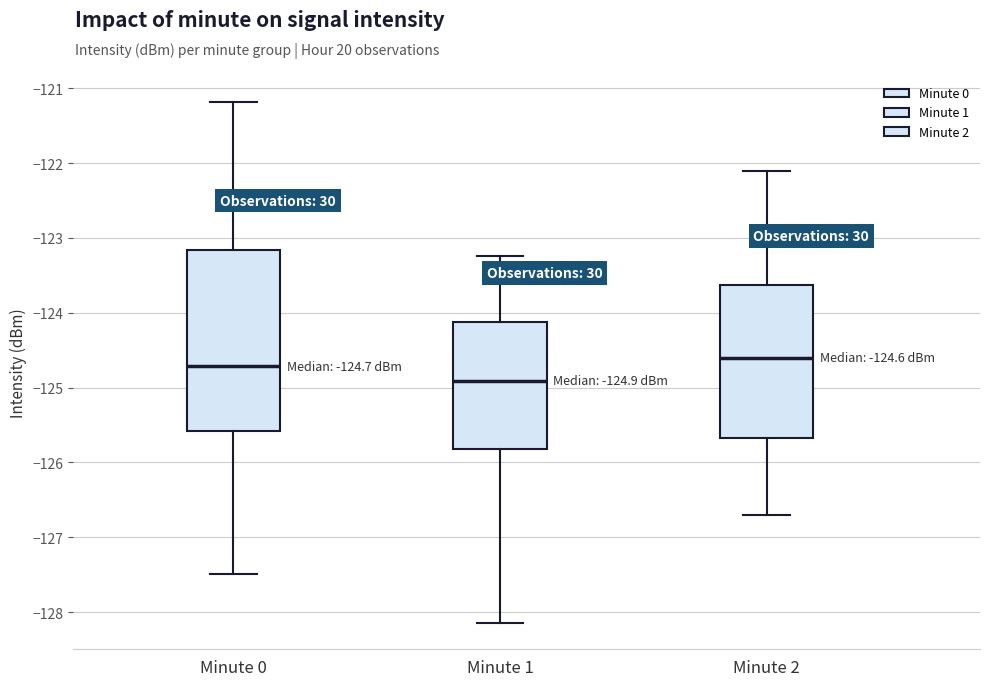

Which box has the lowest median line?

Minute 1